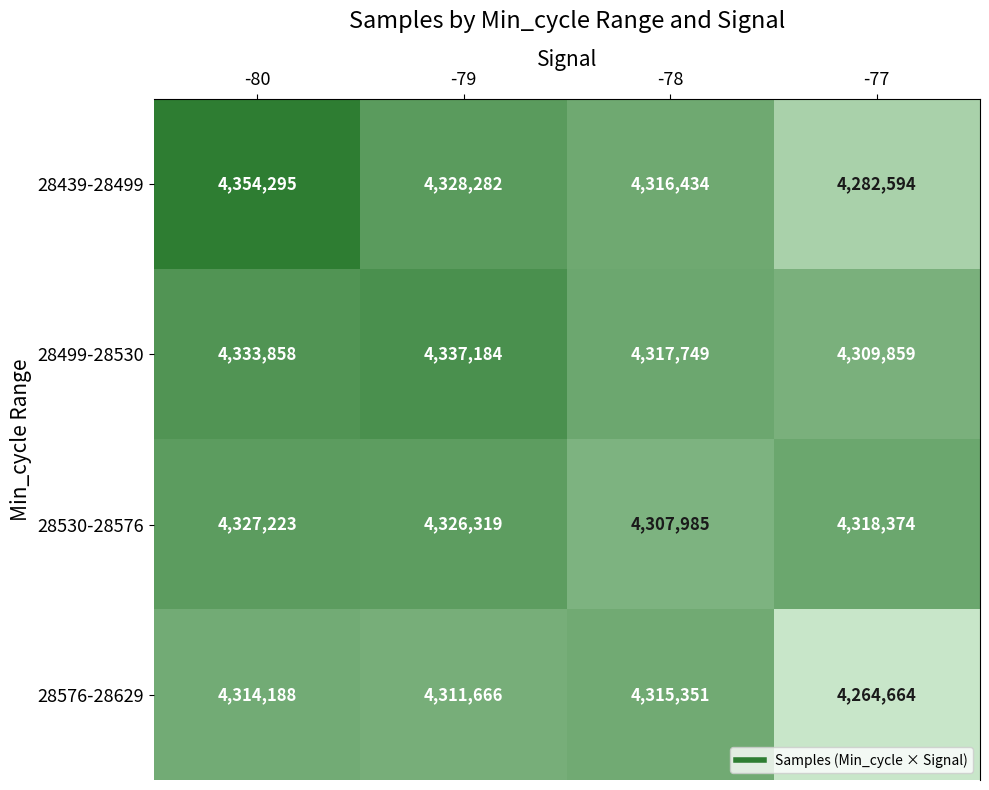

What is the sum of all 28499-28530 values?

17298650